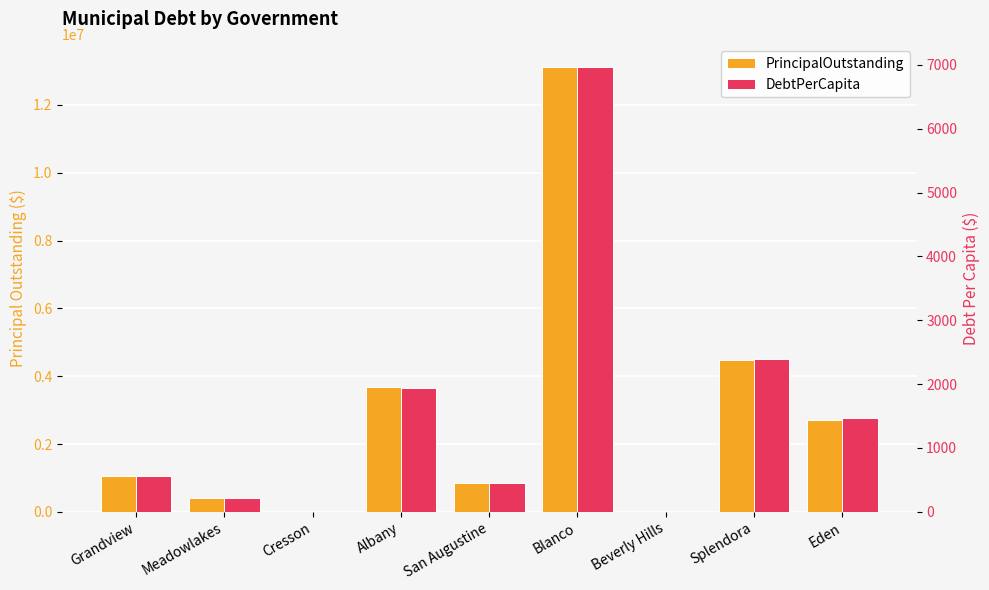

What is the label of the 4th bar from the left?

Albany